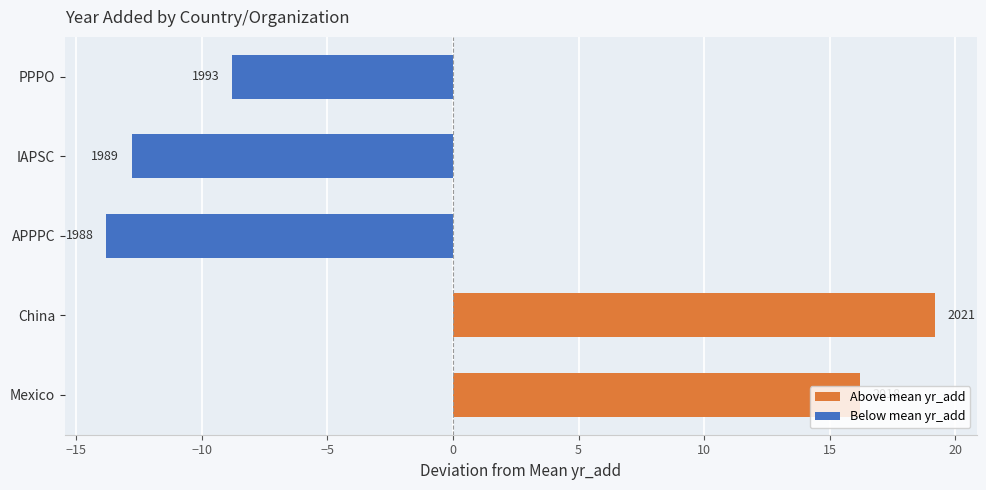

Does the chart contain any negative values?

Yes